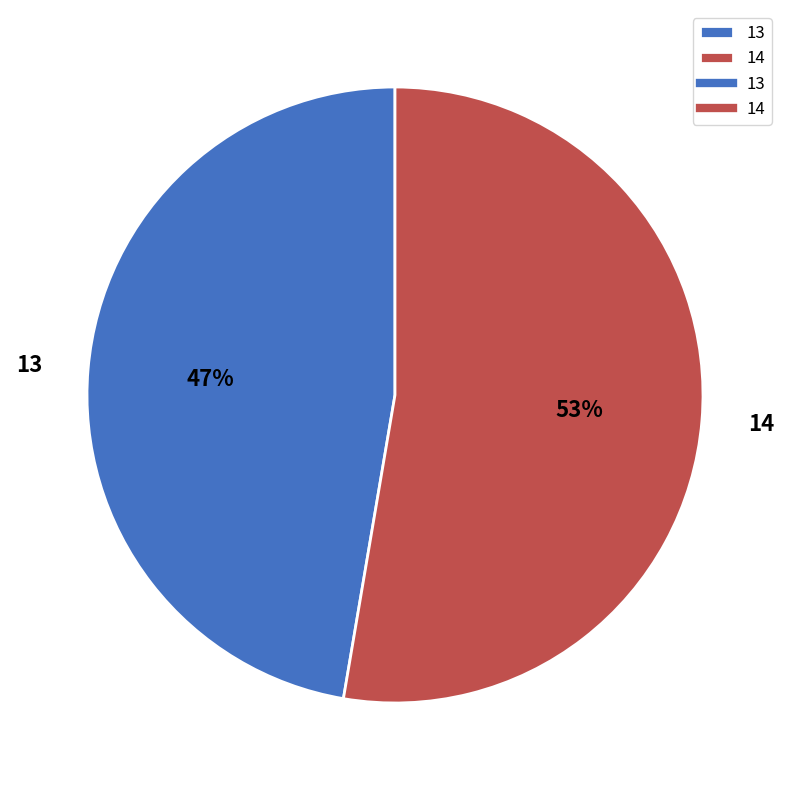

Which slice is the smallest?

13